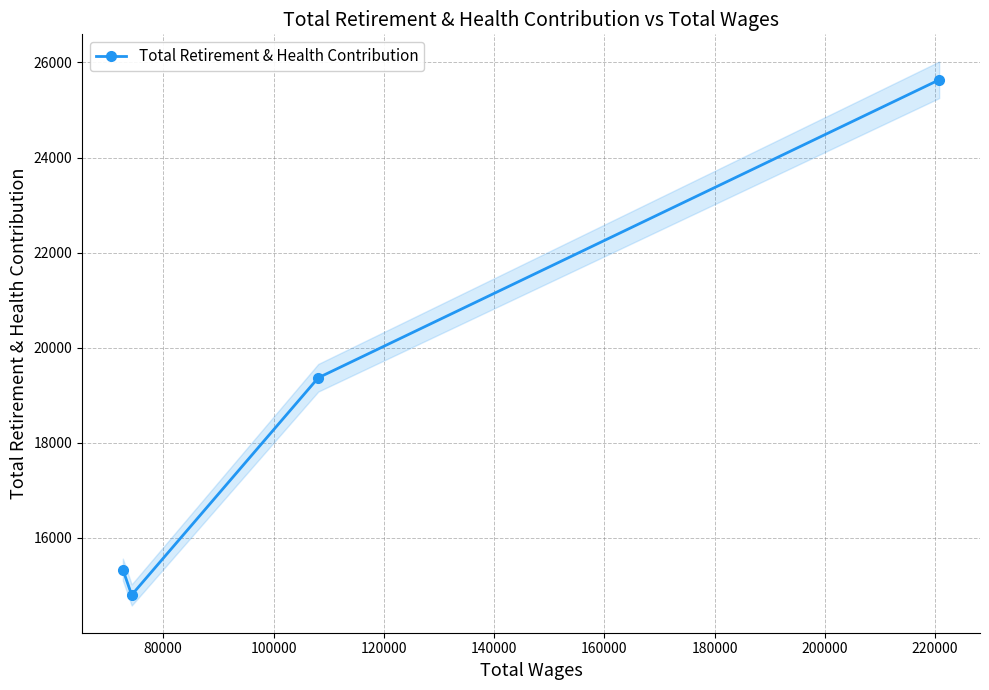

Does the chart display data point markers on the line(s)?

Yes